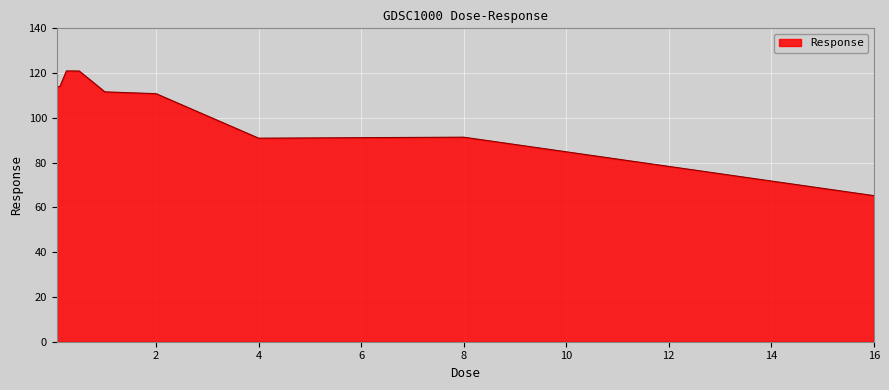

What is the maximum value shown in the chart?

121.0